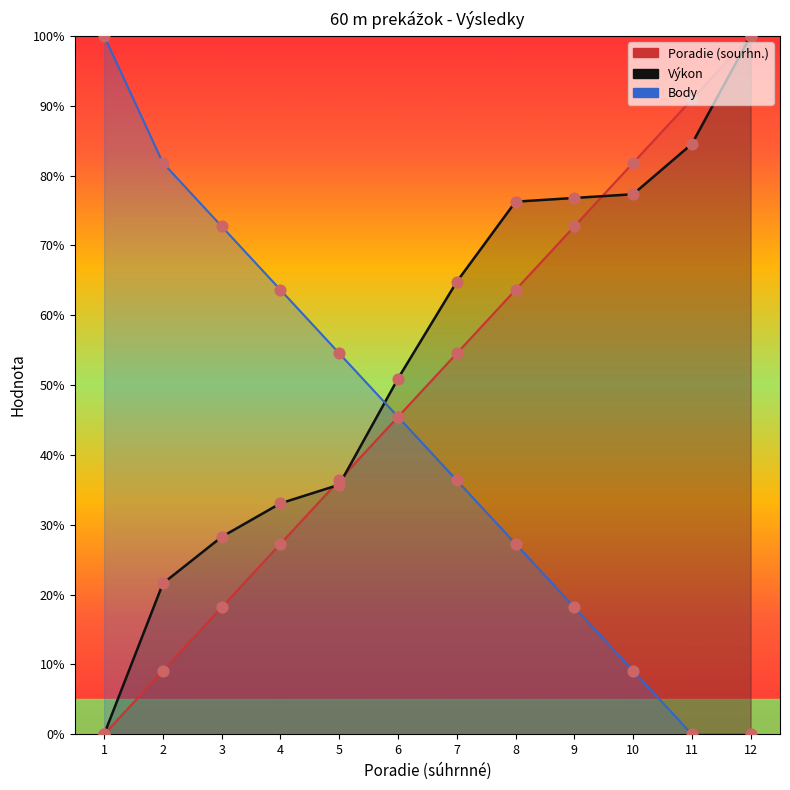

What are all the series names shown in the legend?

Poradie (sourhn.), Výkon, Body